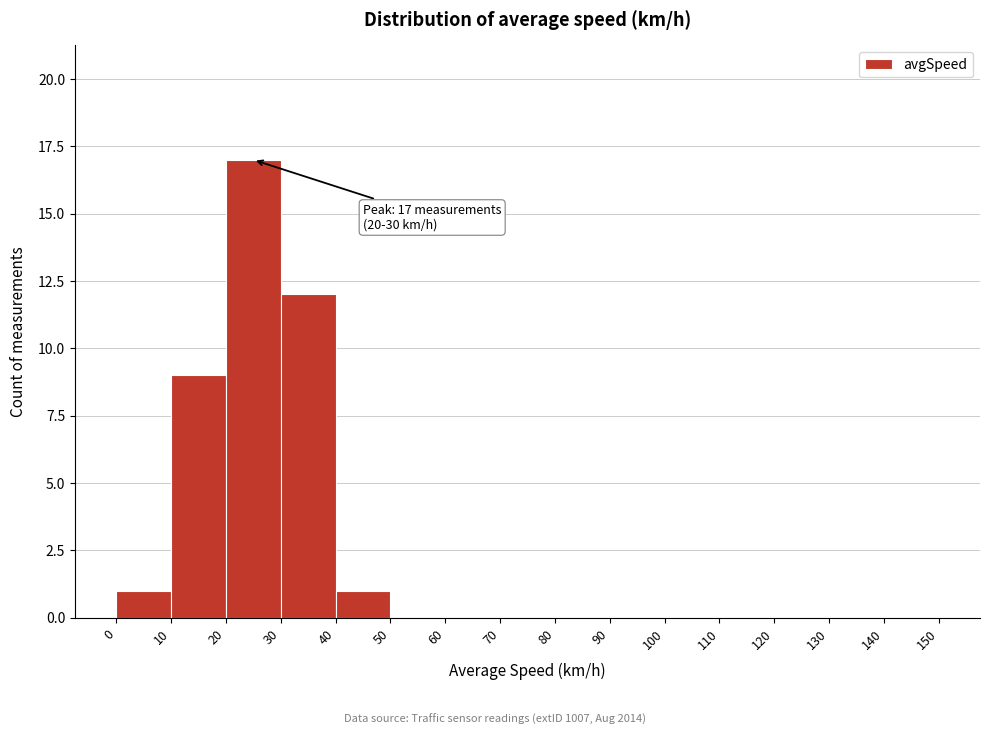

Which range on the x-axis has the tallest bar?

20 to 30